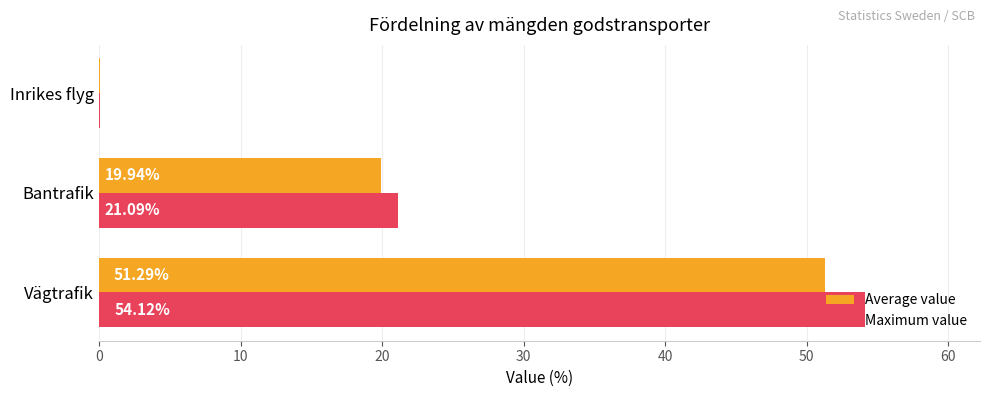

Which series changed the most between Bantrafik and Inrikes flyg?

Maximum value